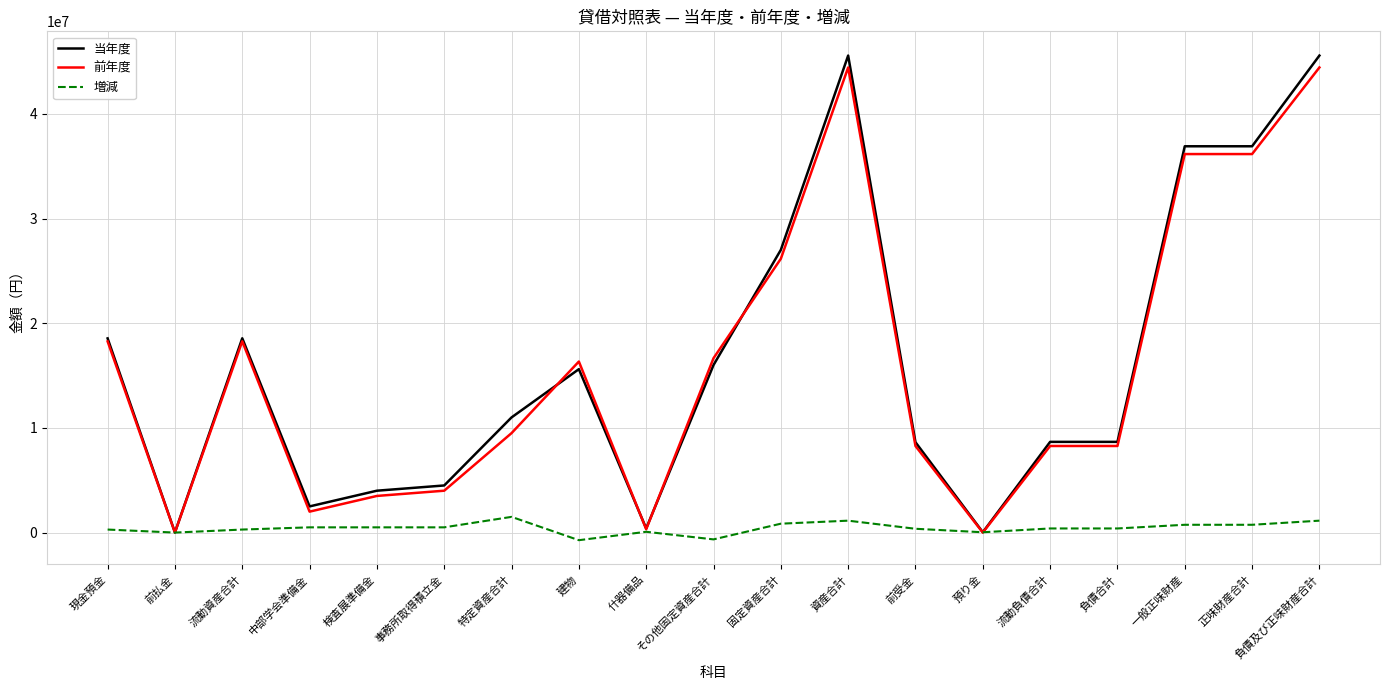

What is the minimum value shown in the chart?

-727430